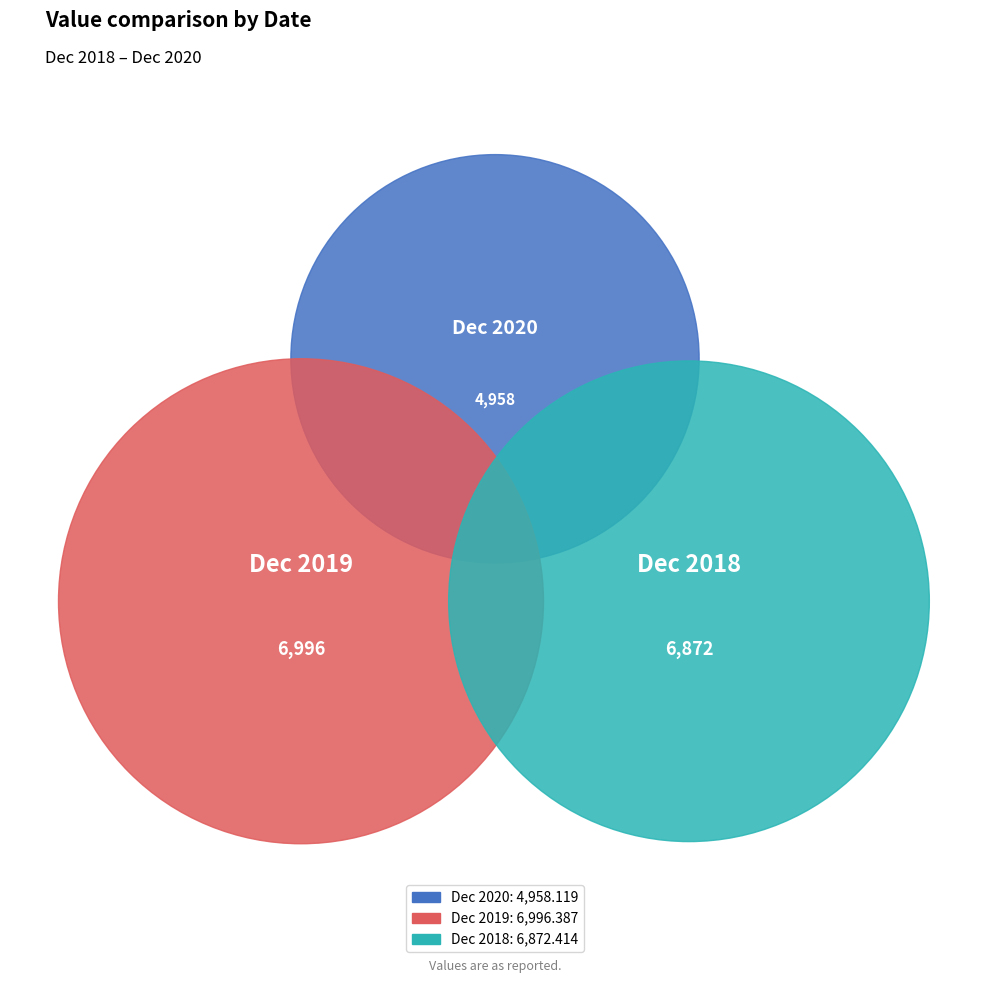

How many segments does this pie chart have?

3